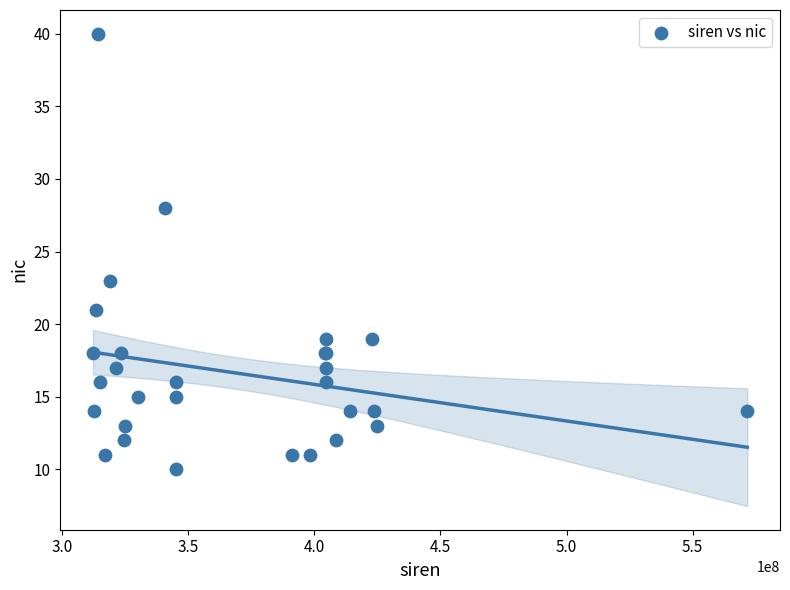

What Y value in the scatter plot is closest to 25?

23